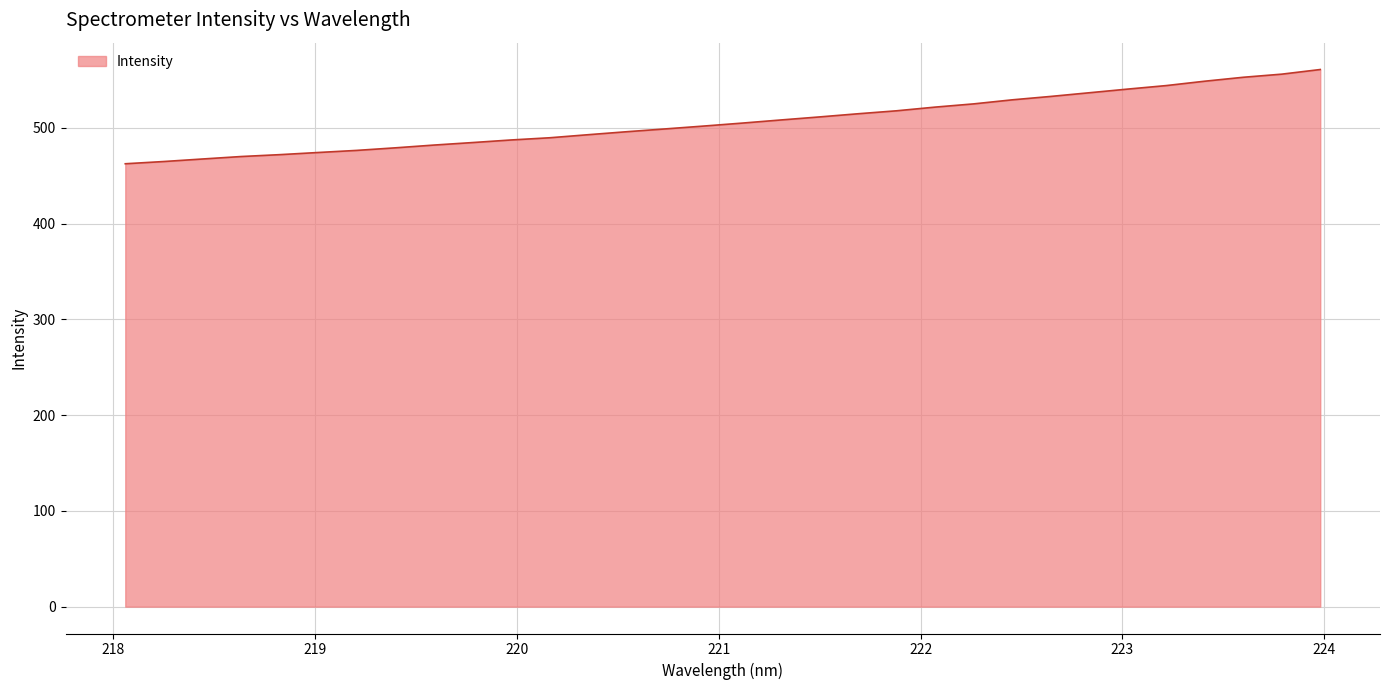

What is the difference between the maximum and minimum values?

98.4